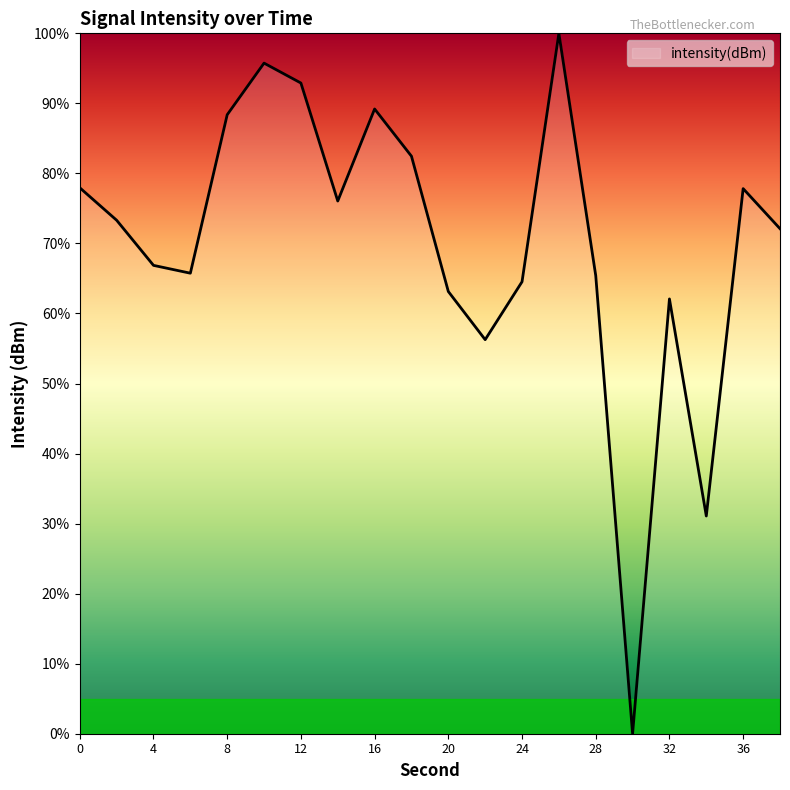

What is the average value?

70.1